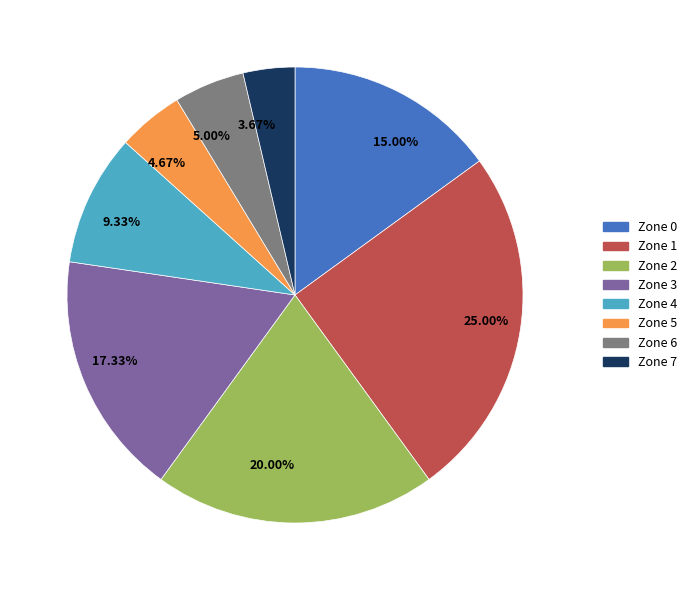

Is the sum of 15.00% and 17.33% greater than half?

No